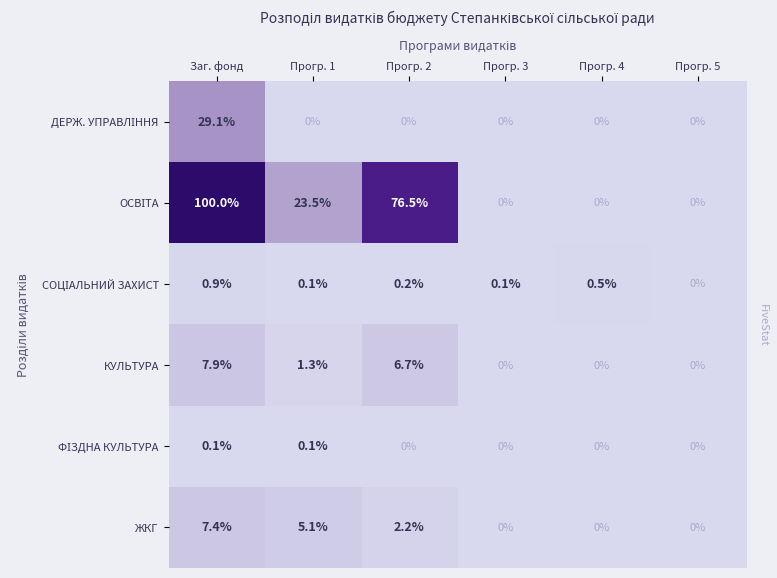

How many distinct data groups are displayed?

6